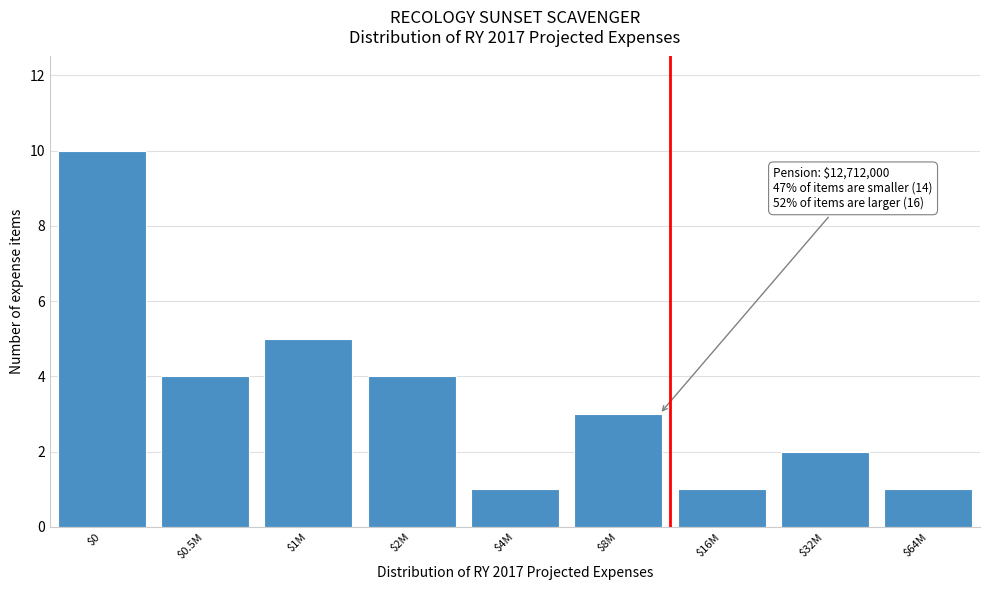

Reading right to left, extract all data points from this chart.

1	2	1	3	1	4	5	4	10